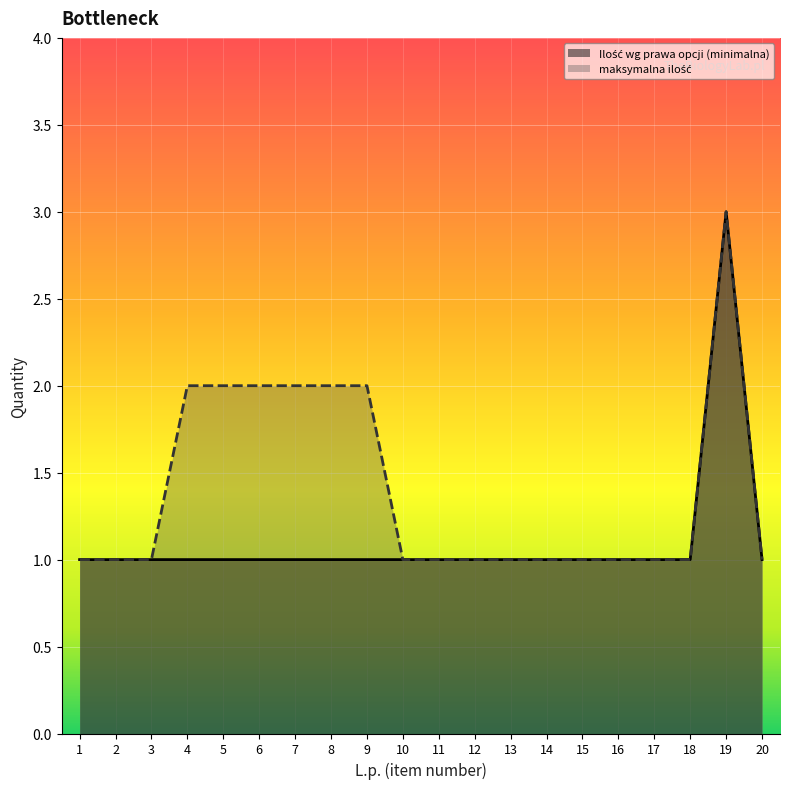

What is the sum of all maksymalna ilość values?

28